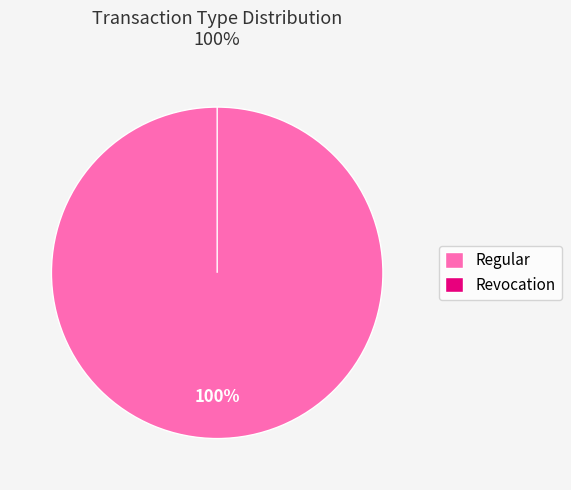

Is there a majority slice in this chart?

Yes